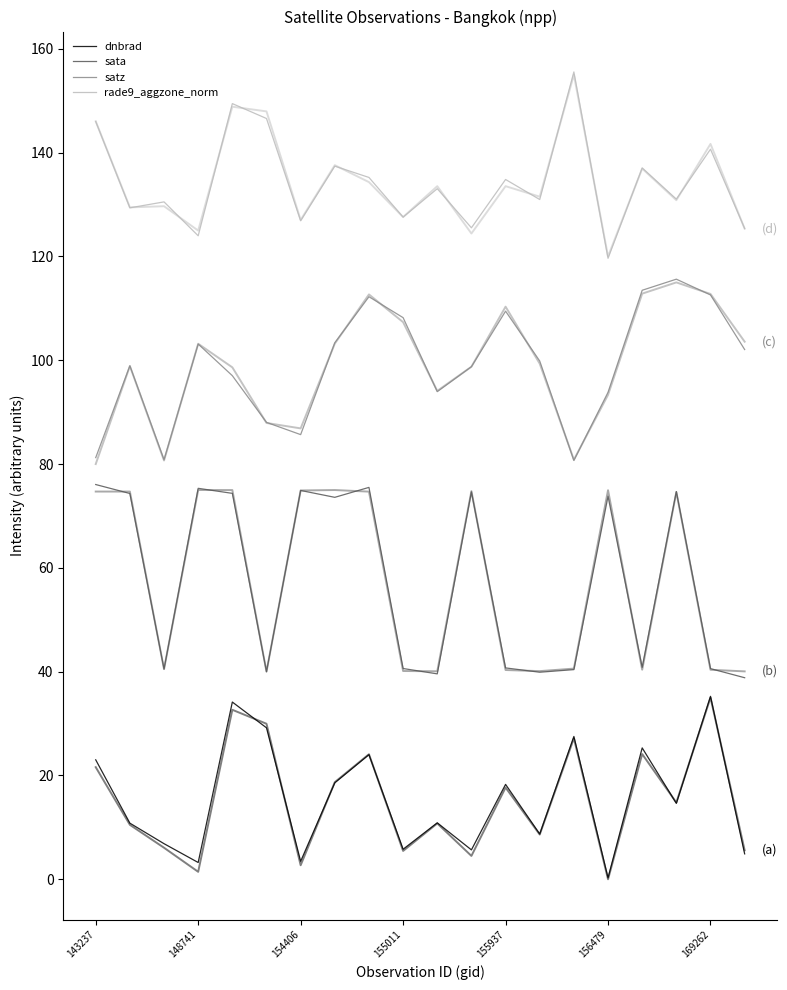

Count the number of categories in the chart.

20